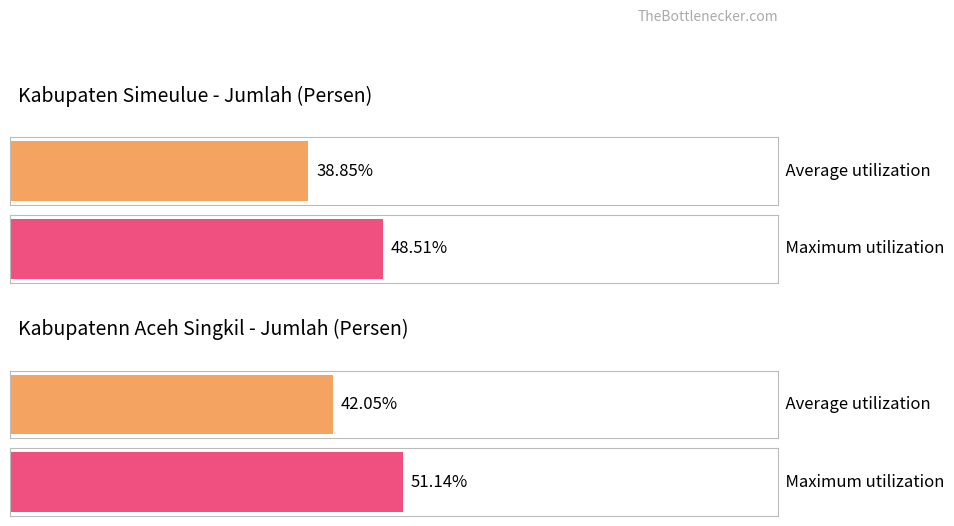

List the series in order of their overall mean, highest first.

Maximum utilization, Average utilization